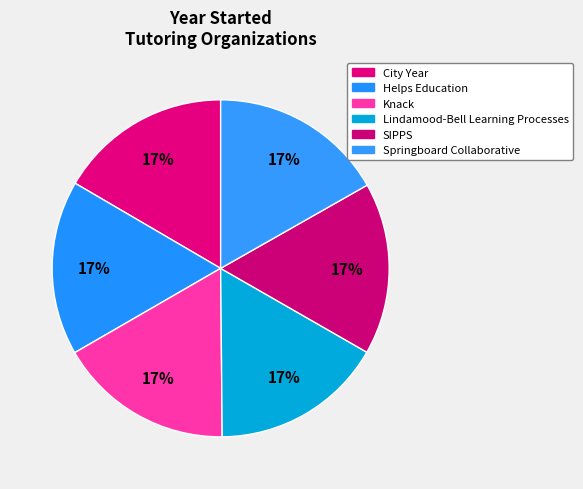

Which has a higher value, SIPPS or City Year?

City Year